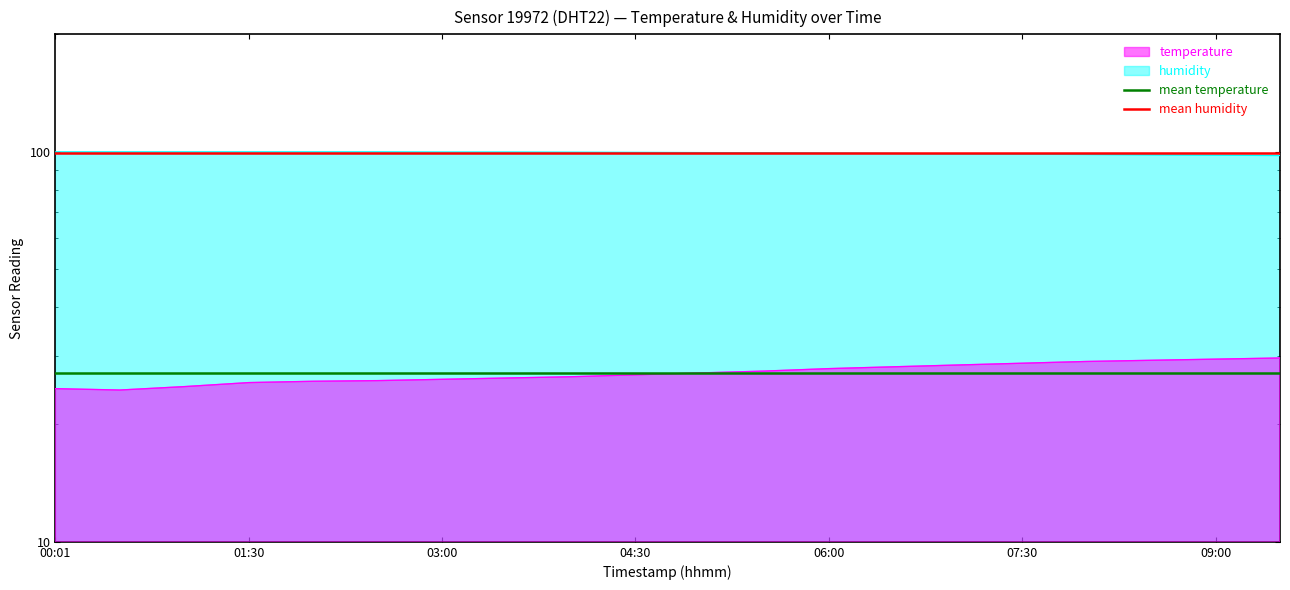

What is the total value across all series at 00:01?

126.4